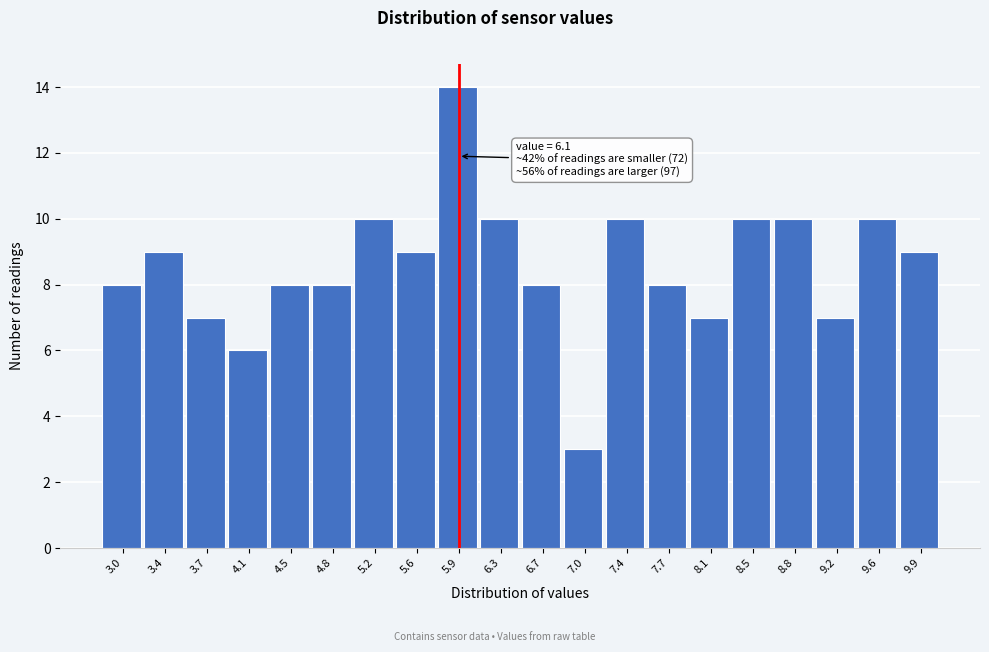

Reading right to left, extract all data points from this chart.

9	10	7	10	10	7	8	10	3	8	10	14	9	10	8	8	6	7	9	8